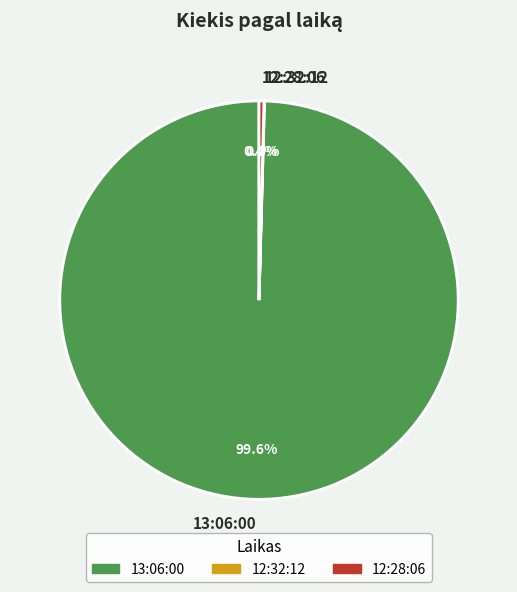

To the nearest percent, what percentage of the pie is 13:06:00?

100%